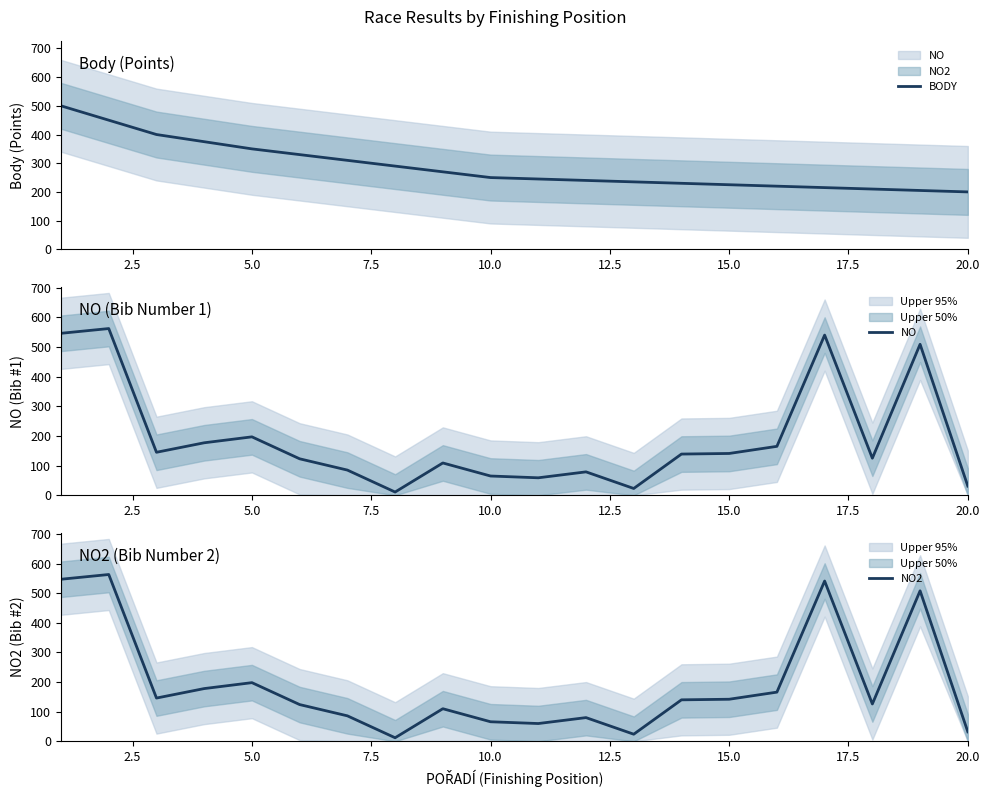

What is the maximum value for BODY?

500